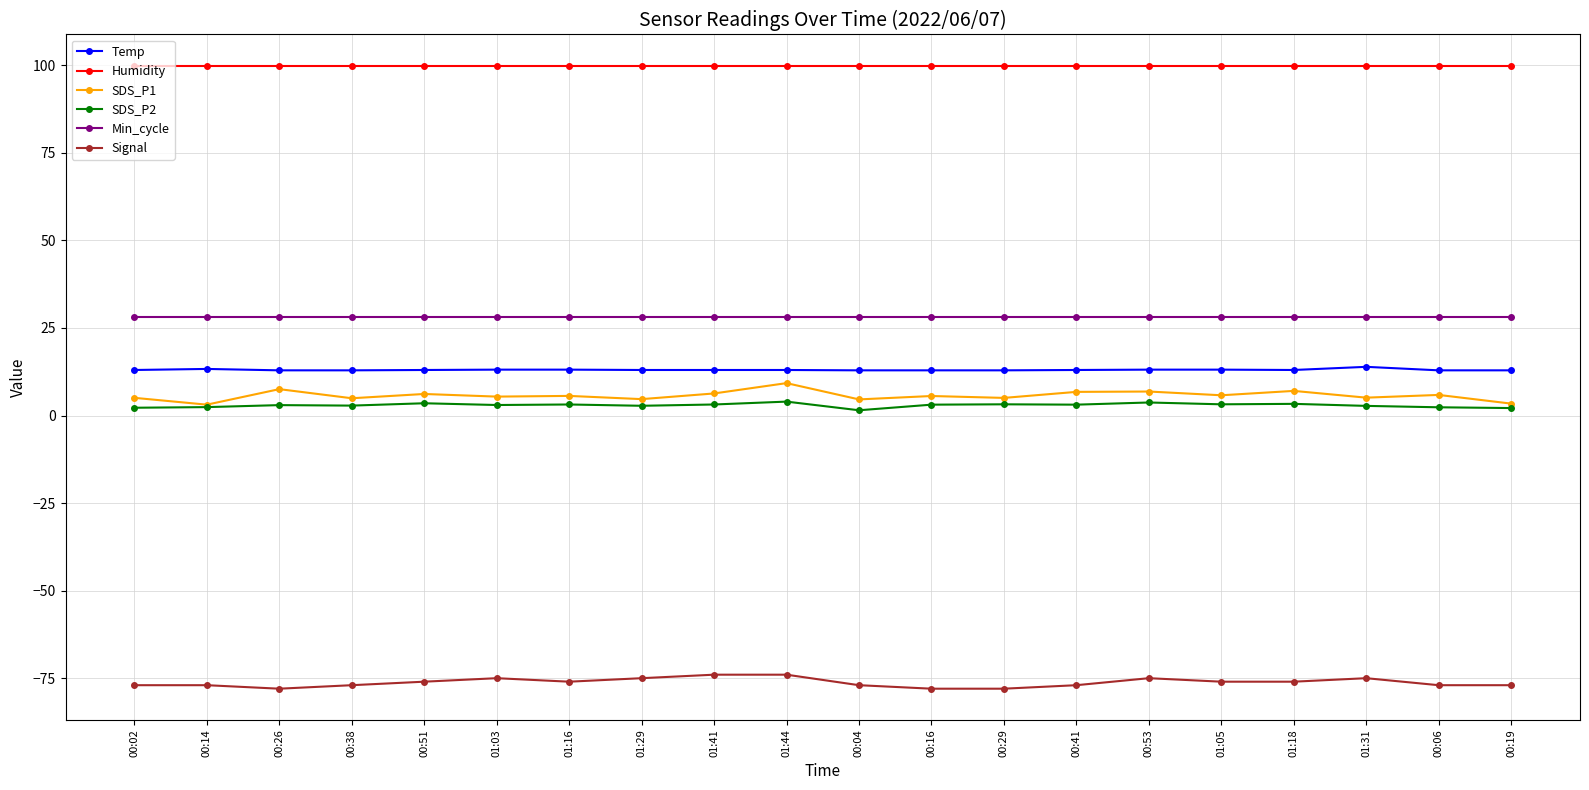

Which series has the largest total across all categories?

Humidity